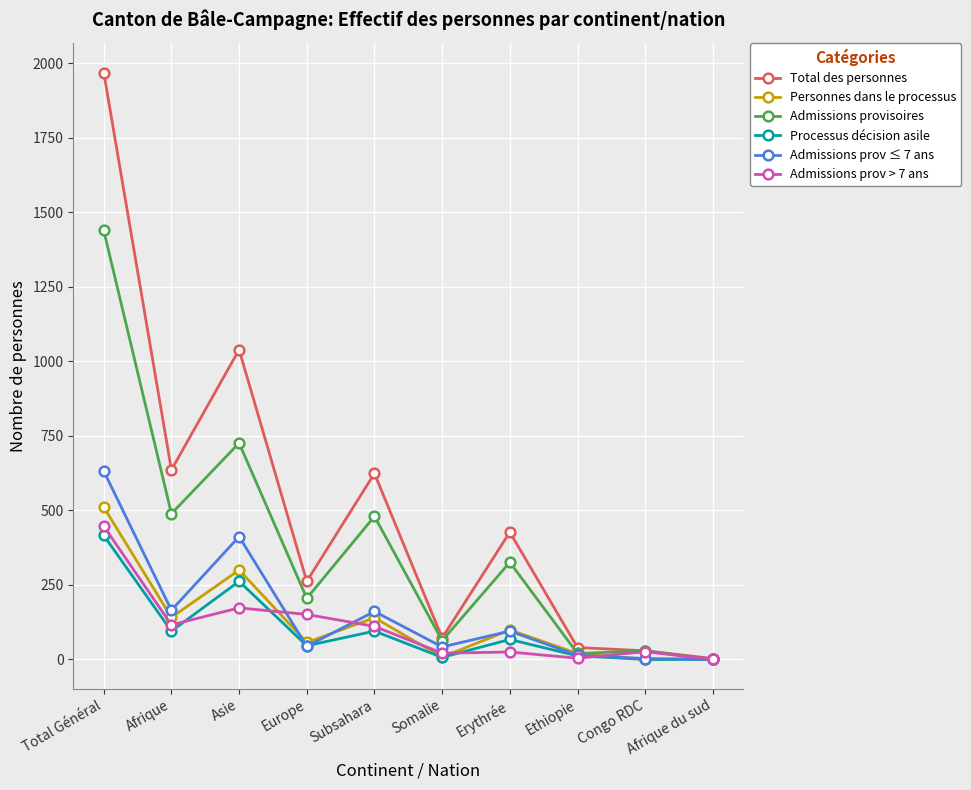

Where is the first local maximum for Total des personnes?

Asie